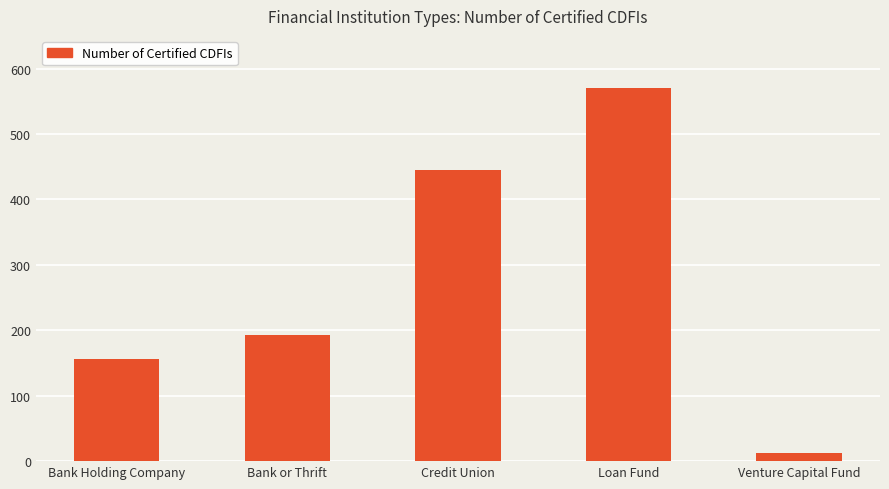

What is the label of the 2nd bar from the left?

Bank or Thrift